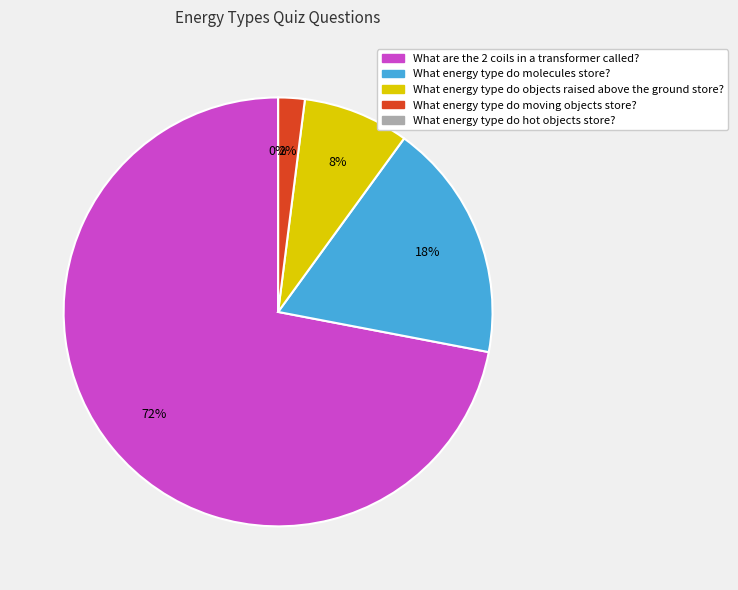

Rank the categories by value from lowest to highest.

What energy type do hot objects store?, What energy type do moving objects store?, What energy type do objects raised above the ground store?, What energy type do molecules store?, What are the 2 coils in a transformer called?